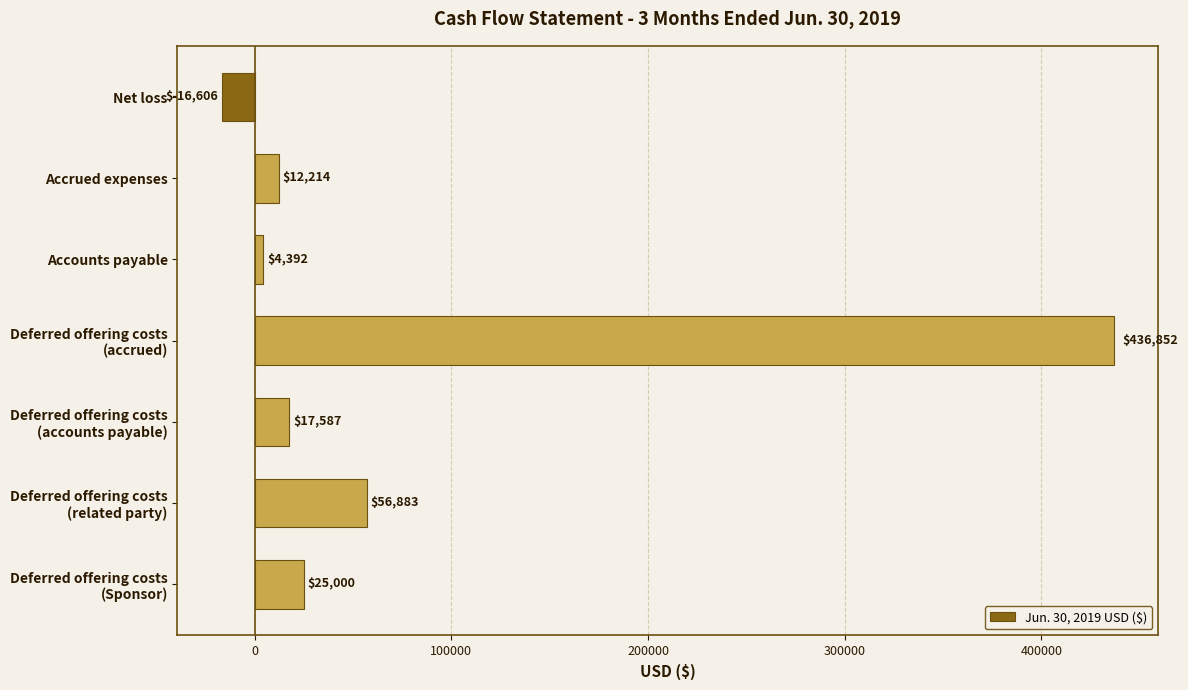

Which has a higher value, Accrued expenses or Net loss?

Accrued expenses